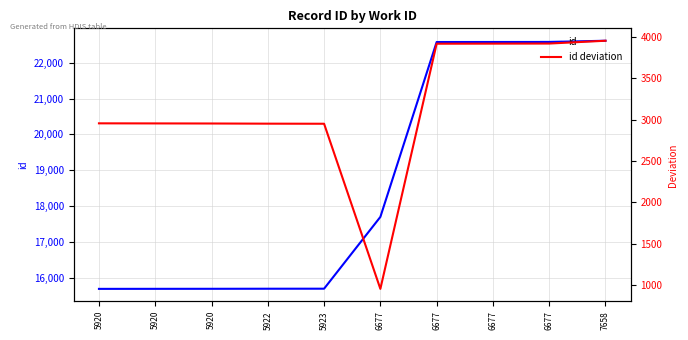

What is the lowest value of the id series?

15696